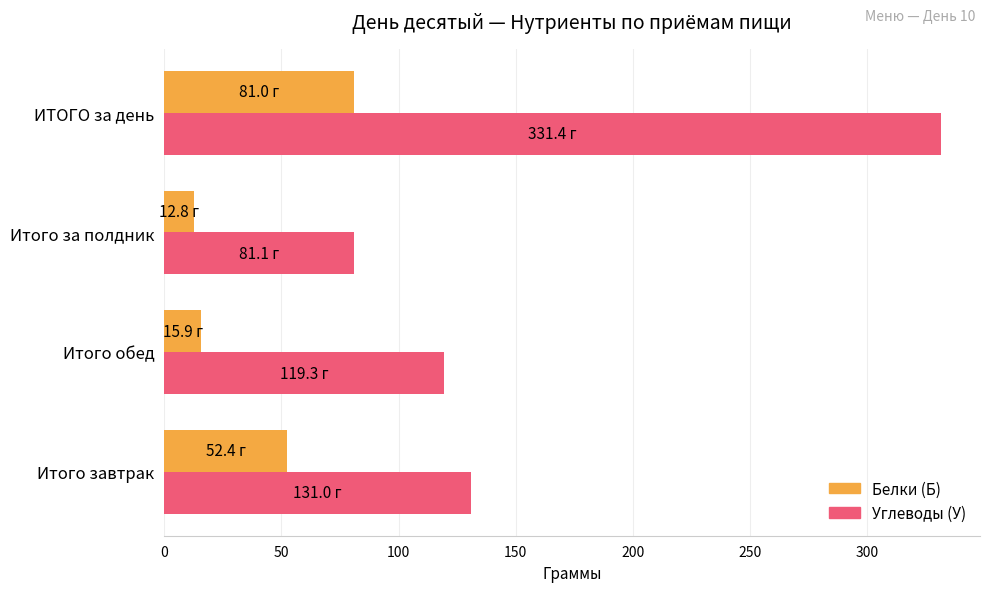

Which series changed the most between Итого обед and ИТОГО за день?

Углеводы (У)